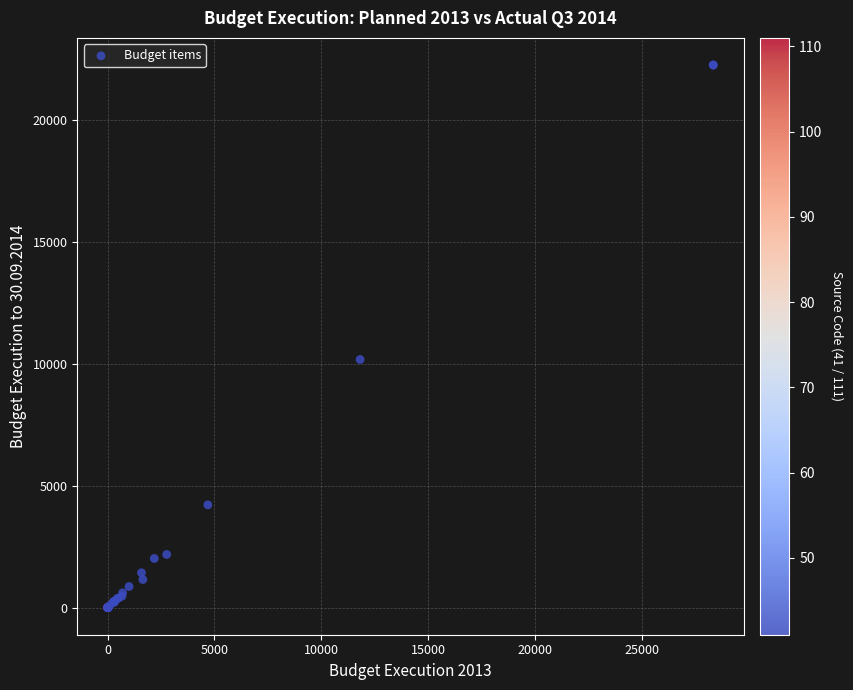

What Y value in the scatter plot is closest to 11121?

10170.6